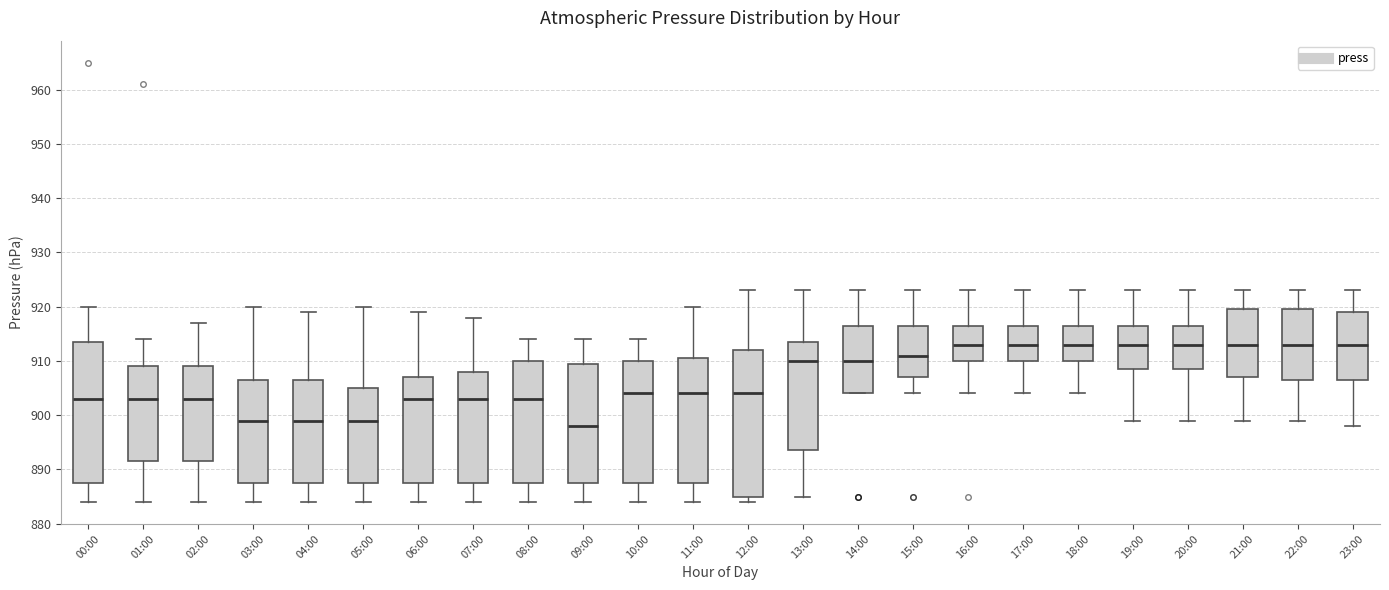

Comparing the boxes themselves (not the whiskers), which one is the tallest?

12:00